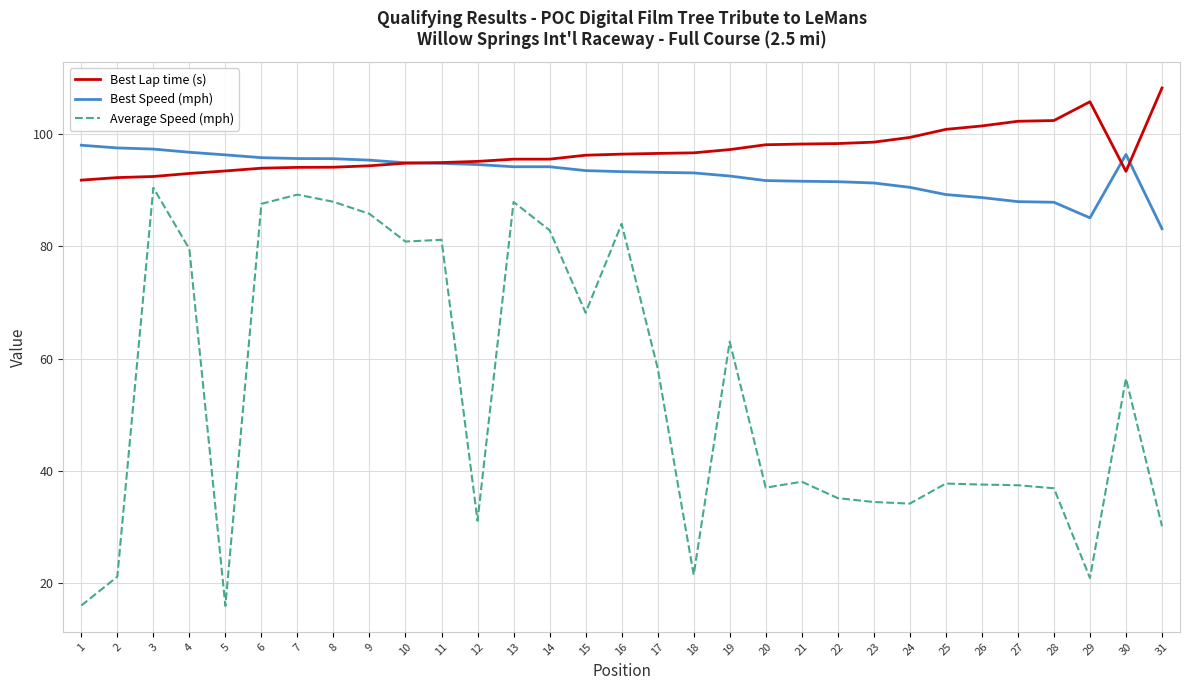

At which category does the chart reach its peak across all series?

31